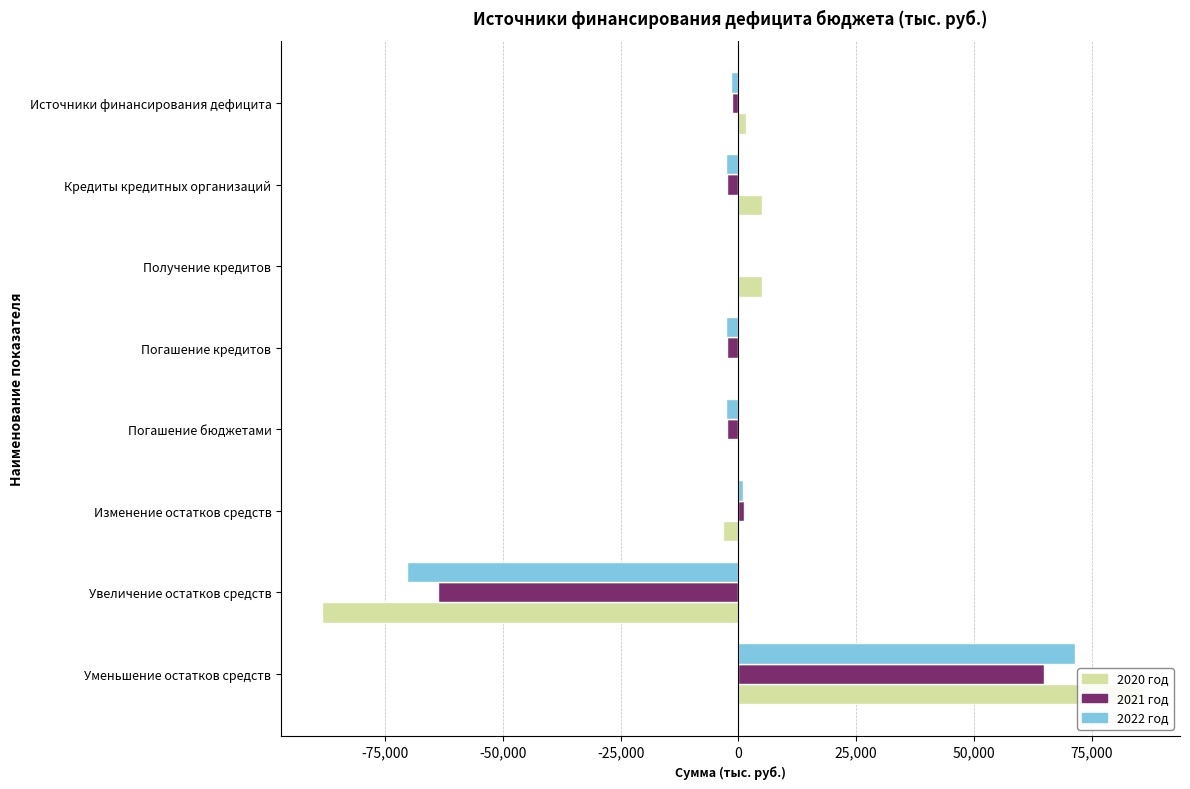

What are all the series names shown in the legend?

2020 год, 2021 год, 2022 год